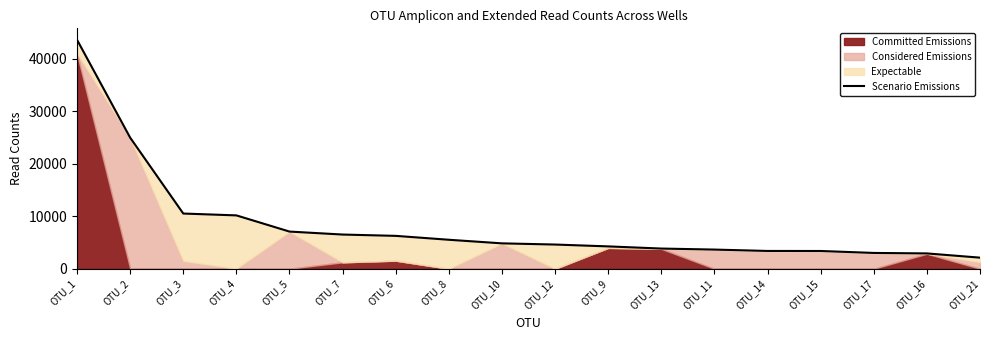

What is the smallest value displayed?

2114